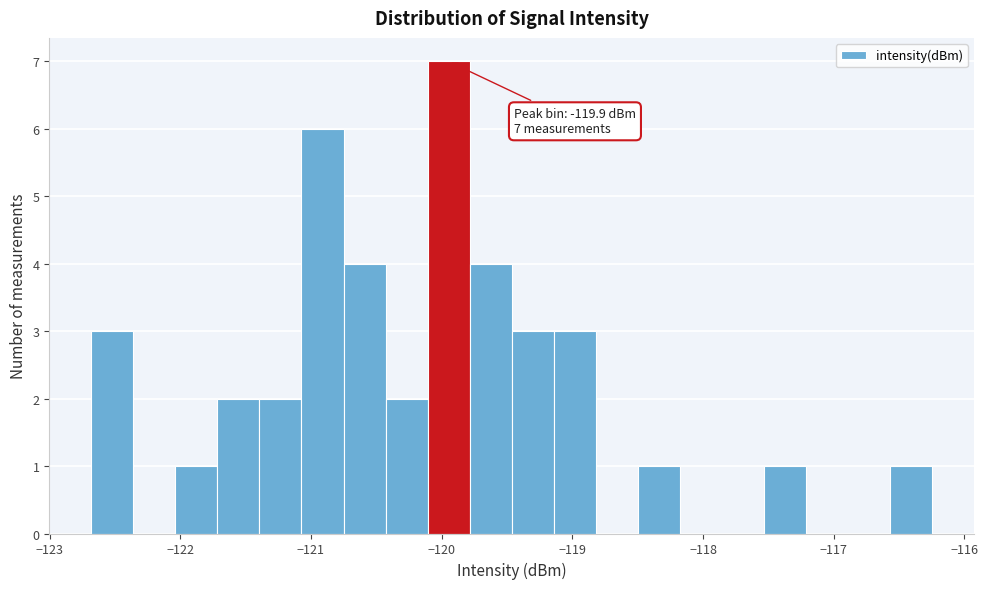

Read against the x-axis, roughly where is the centre of the tallest bar?

-119.9